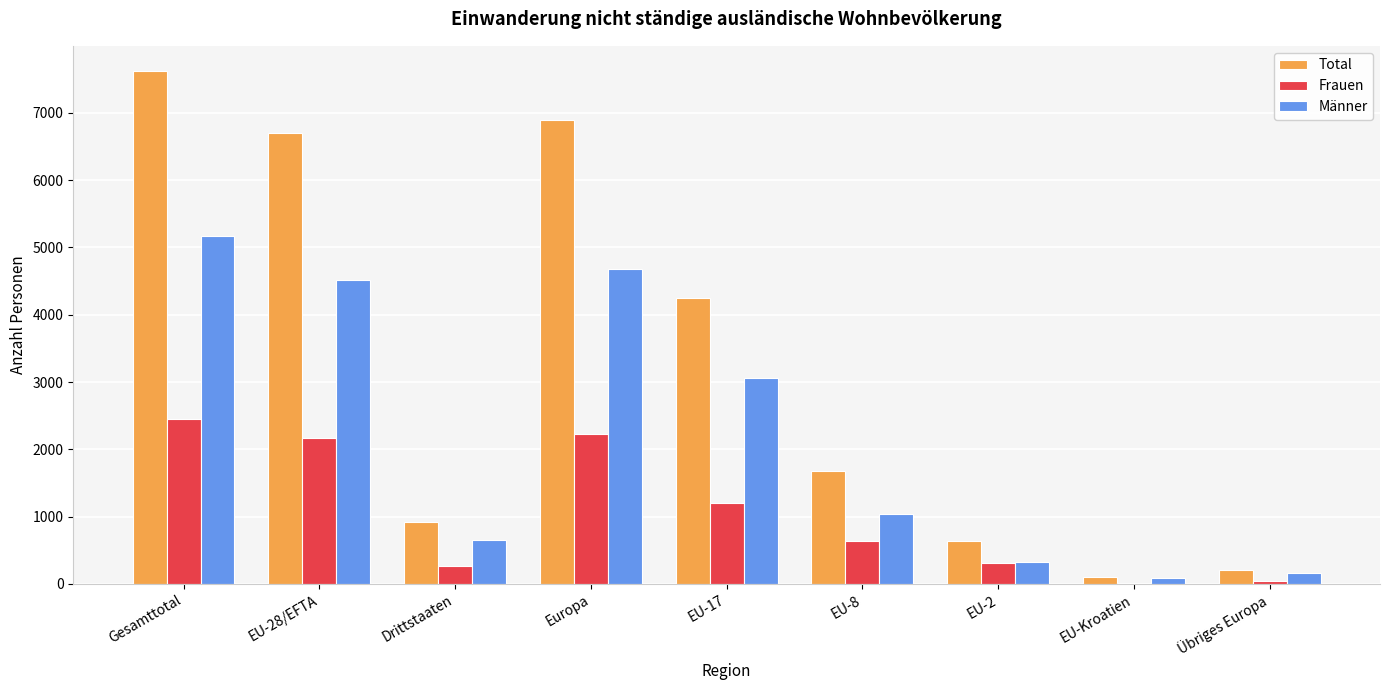

Is it true that Total equals 203 at Übriges Europa?

True